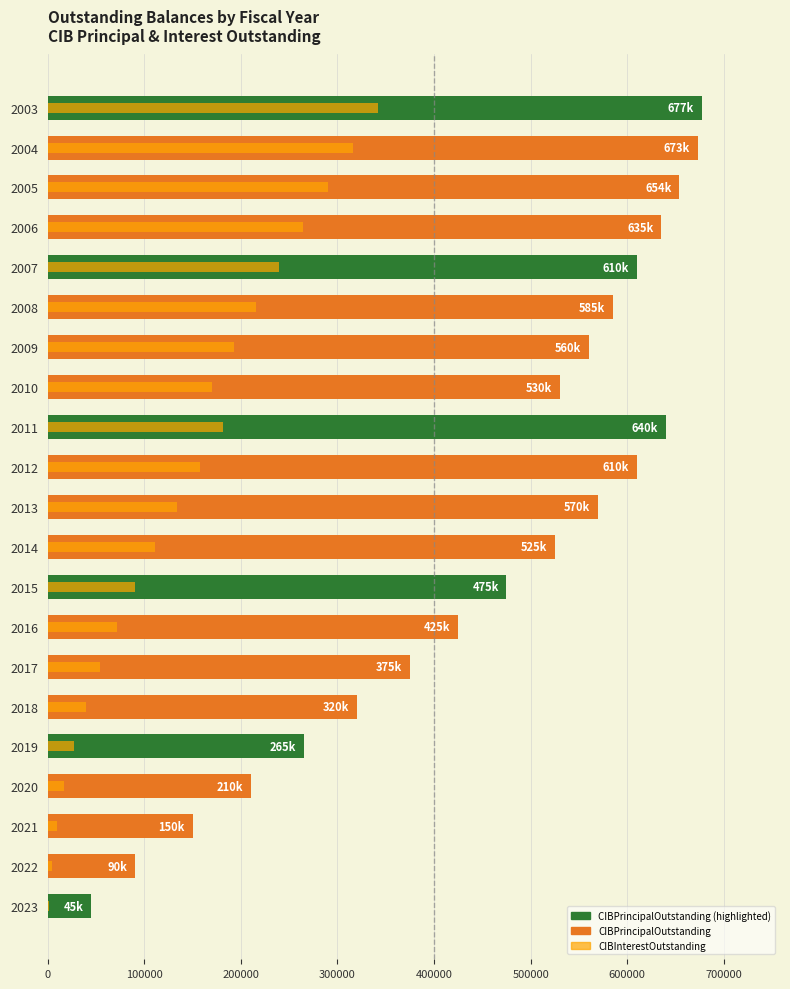

What position from the right is 13?

8